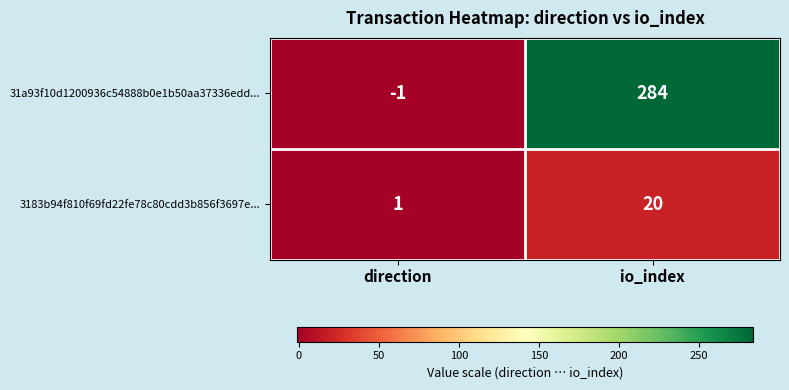

What is the total value across all series at io_index?

304